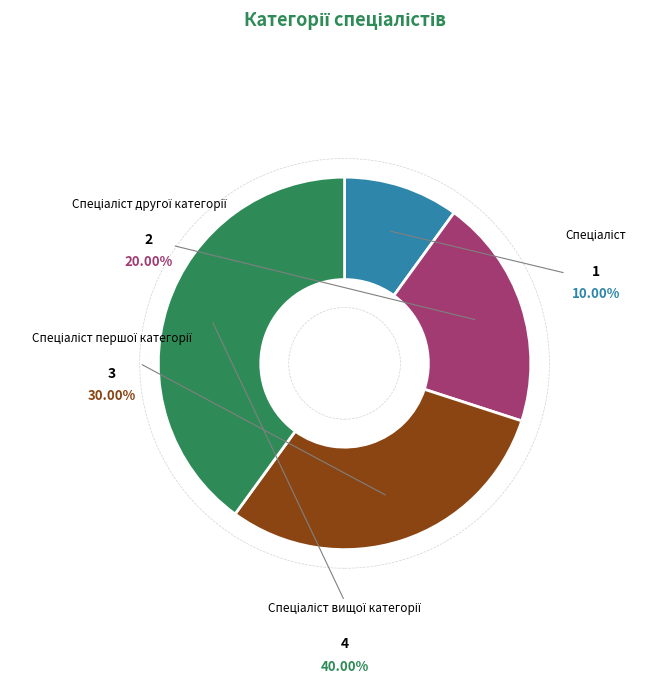

The Спеціаліст slice represents 10% of the pie. True or false?

True